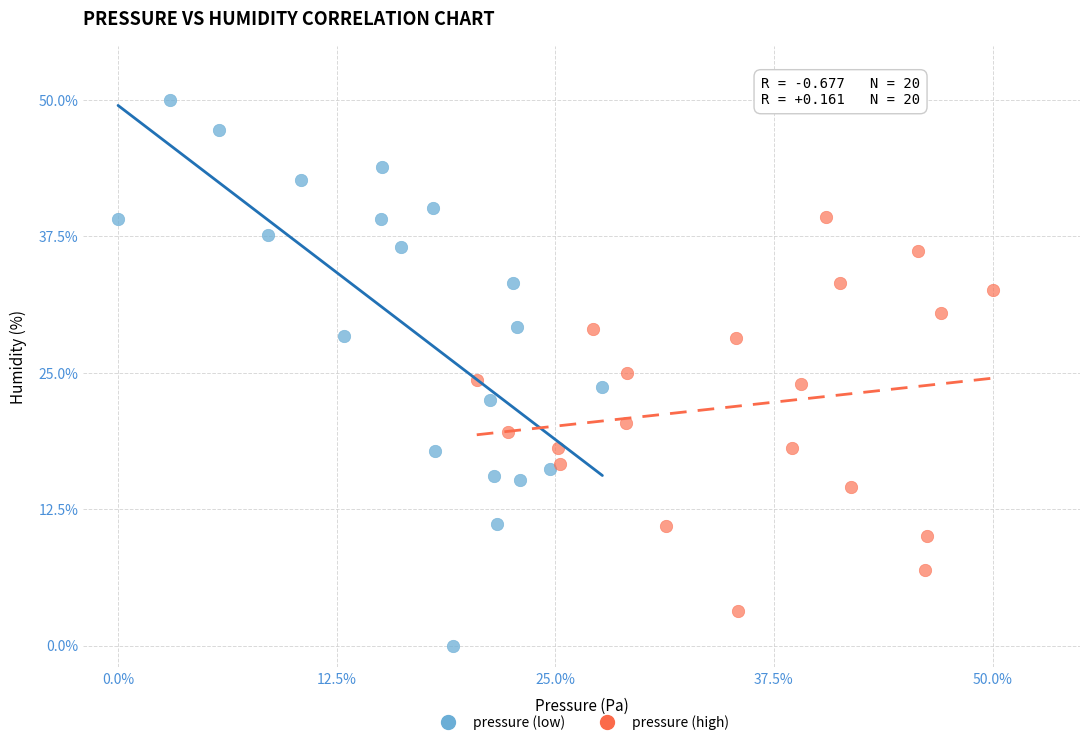

Which series reaches the minimum Y coordinate?

pressure (low)